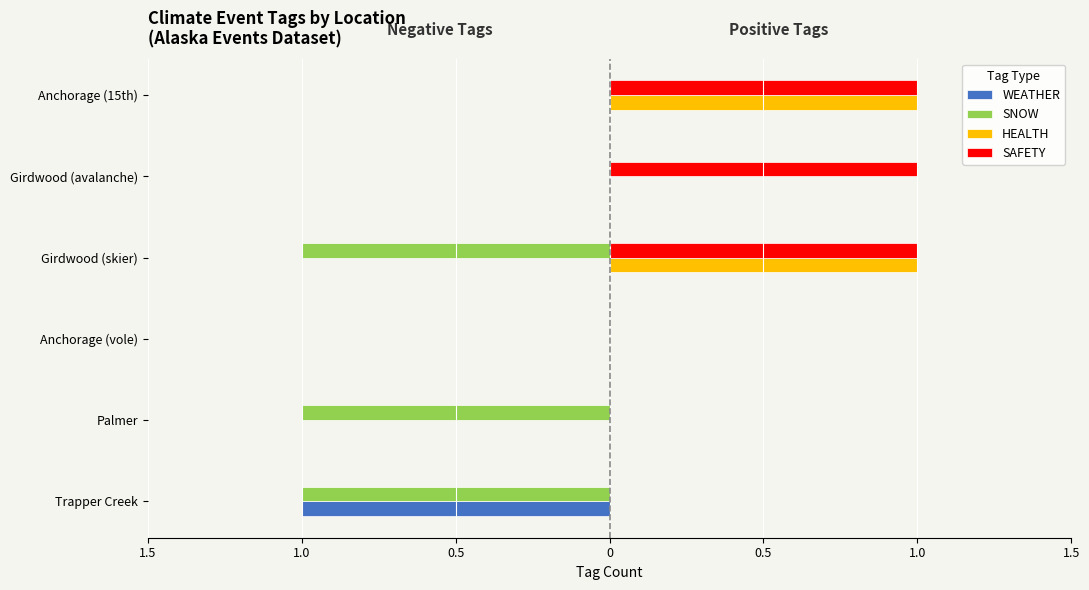

What are all the series names shown in the legend?

WEATHER, SNOW, HEALTH, SAFETY